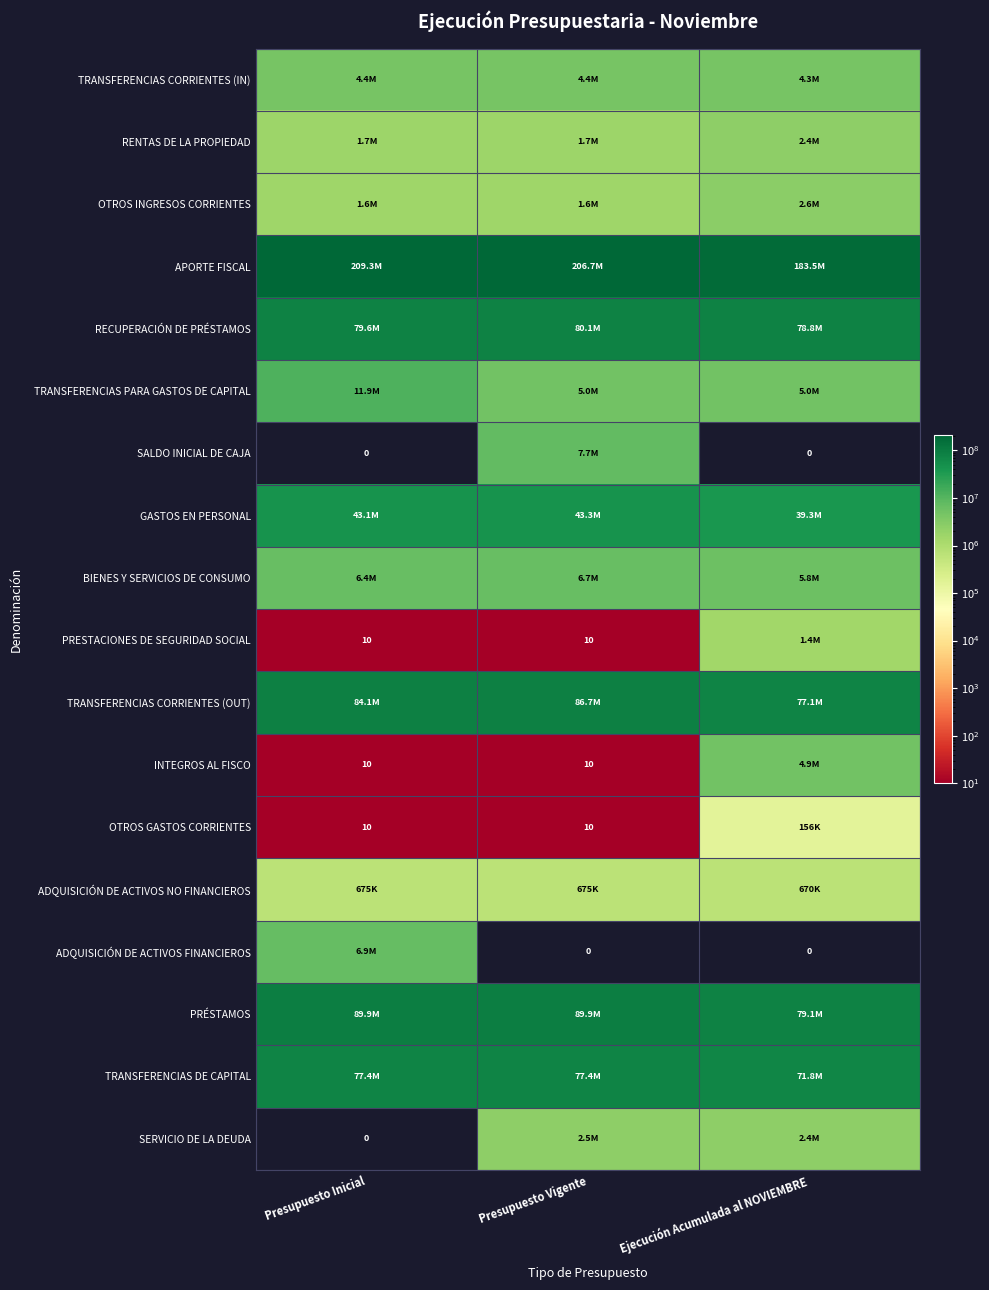

What is the difference between the highest and lowest values at Presupuesto Vigente?

206654847